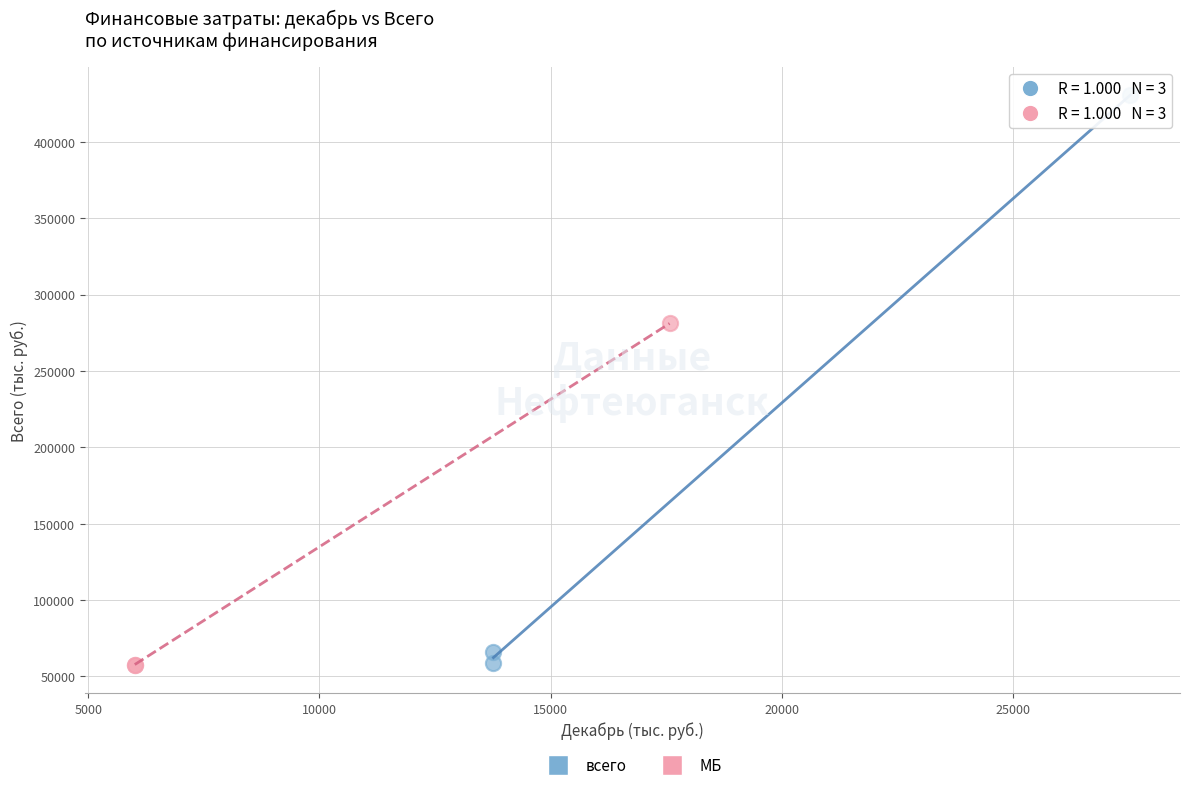

Which series reaches the maximum Y coordinate?

всего